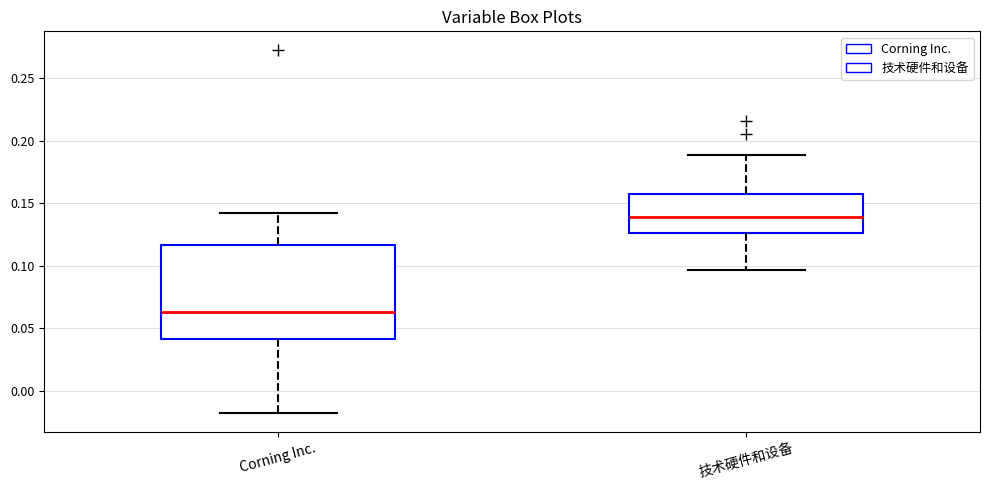

Reading left to right, read every box against the y-axis: the position of its median line, the range the box covers, and the ends of its whiskers. The values are not printed on the chart, so give them approximately, as read against the axis.

Corning Inc.: median 0.065, box 0.040 to 0.115, whiskers -0.020 to 0.140
技术硬件和设备: median 0.140, box 0.125 to 0.155, whiskers 0.095 to 0.190